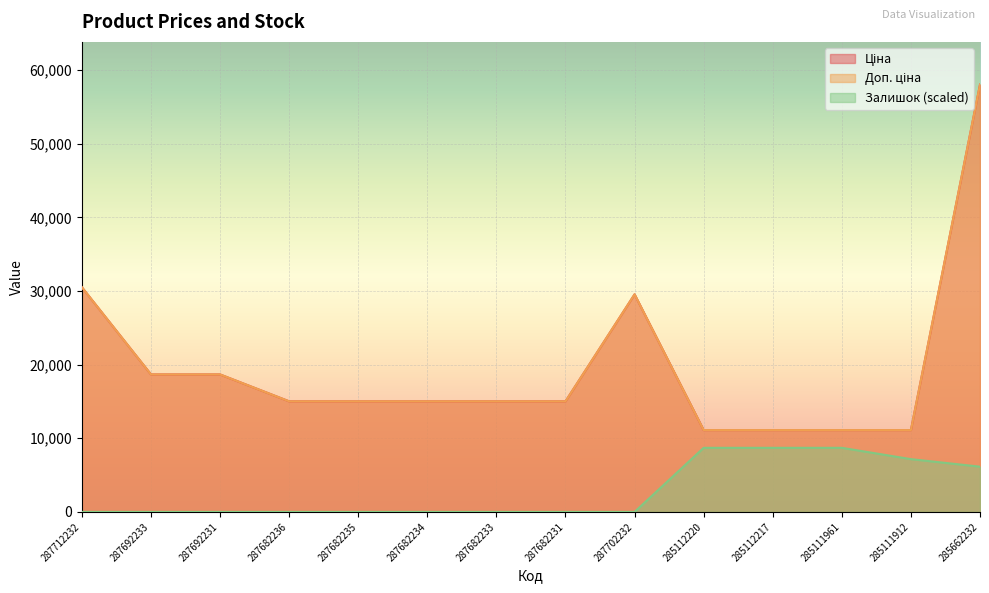

At which label is Доп. ціна closest to 34575?

287712232